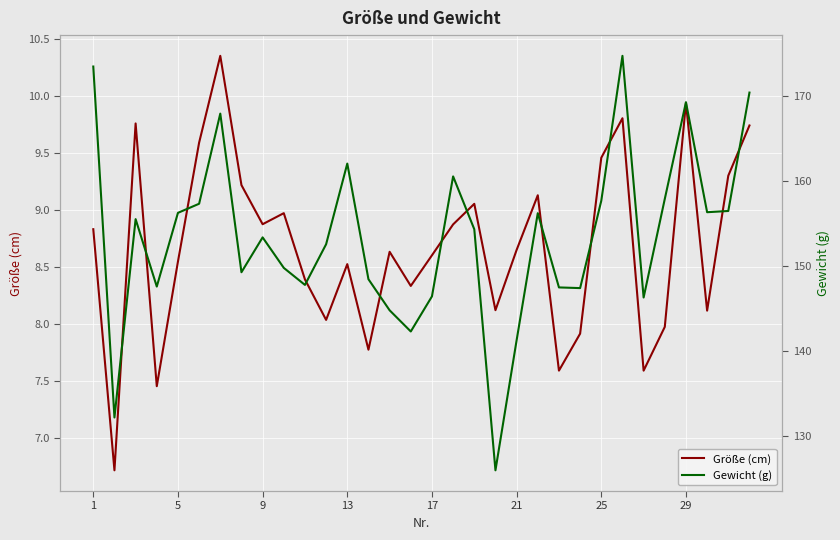

Reading left to right, what are all the values shown in this chart?

Größe (cm): 8.8	6.7	9.8	7.5	8.5	9.6	10.4	9.2	8.9	9.0	8.4	8.0	8.5	7.8	8.6	8.3	8.6	8.9	9.1	8.1	8.6	9.1	7.6	7.9	9.5	9.8	7.6	8.0	9.9	8.1	9.3	9.7
Gewicht (g): 173.5	132.1	155.5	147.6	156.3	157.3	168.0	149.3	153.4	149.8	147.8	152.6	162.1	148.4	144.8	142.3	146.4	160.5	154.3	125.9	141.2	156.2	147.5	147.4	157.7	174.8	146.3	157.9	169.3	156.3	156.5	170.4